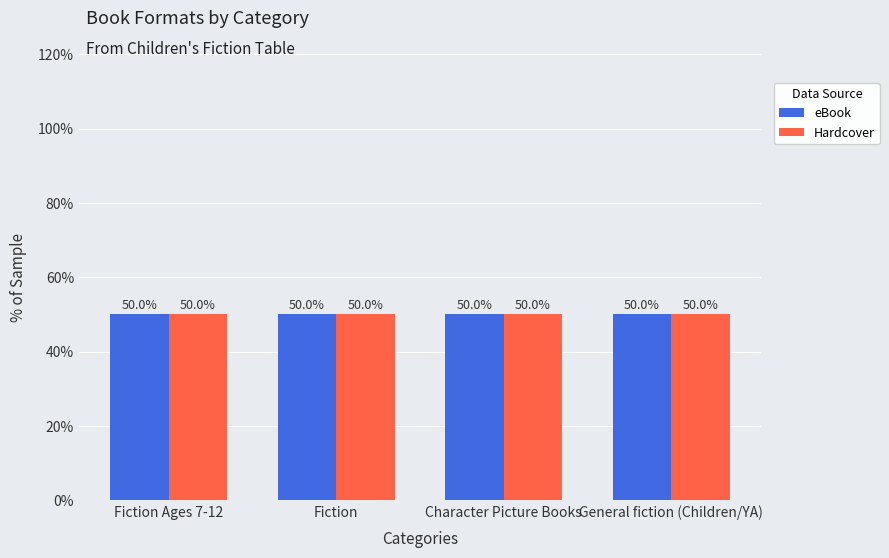

The value of Hardcover at Fiction Ages 7-12 is 3. True or false?

False